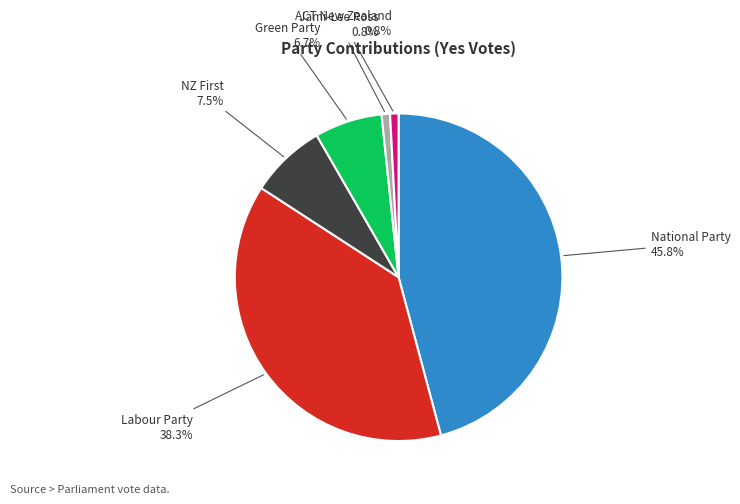

How many segments does this pie chart have?

6